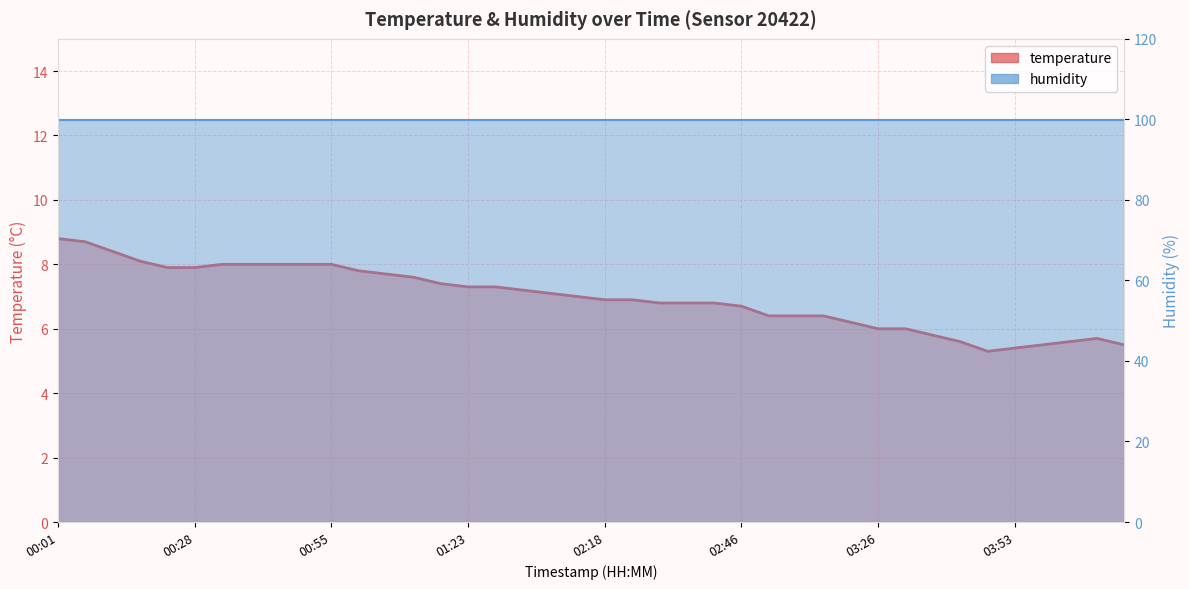

Which series has the largest range (max minus min)?

temperature